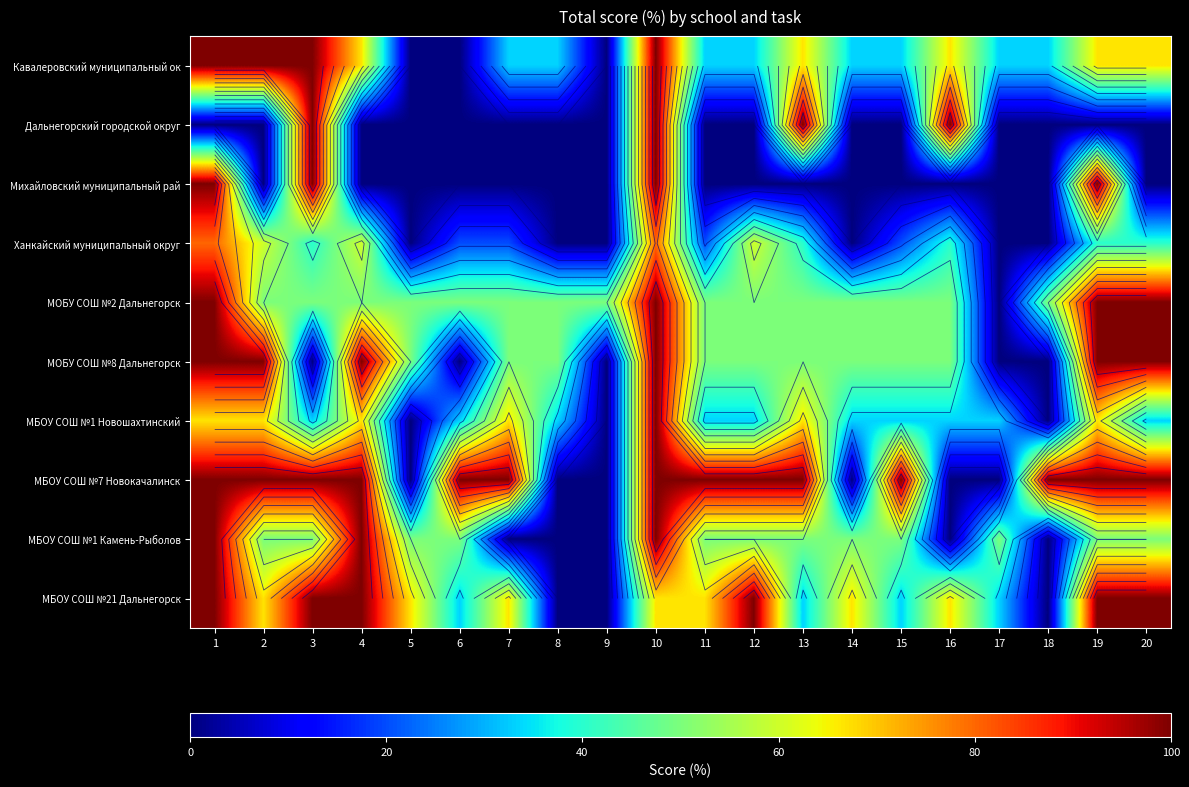

Which series has the largest total across all categories?

МБОУ СОШ №7 Новокачалинск